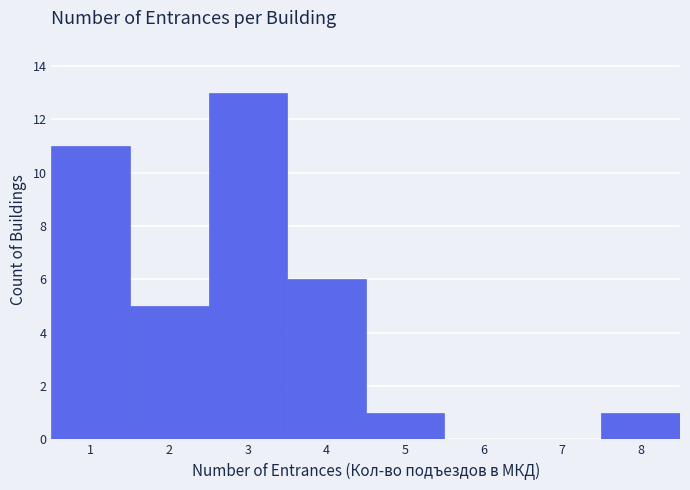

Reading left to right, transcribe this chart: for each bar, give the range it covers on the x-axis and its height. The values are not printed on the chart, so give them approximately, as read against the axis.

0.5 to 1.5: 11
1.5 to 2.5: 5
2.5 to 3.5: 13
3.5 to 4.5: 6
4.5 to 5.5: 1
5.5 to 6.5: 0
6.5 to 7.5: 0
7.5 to 8.5: 1